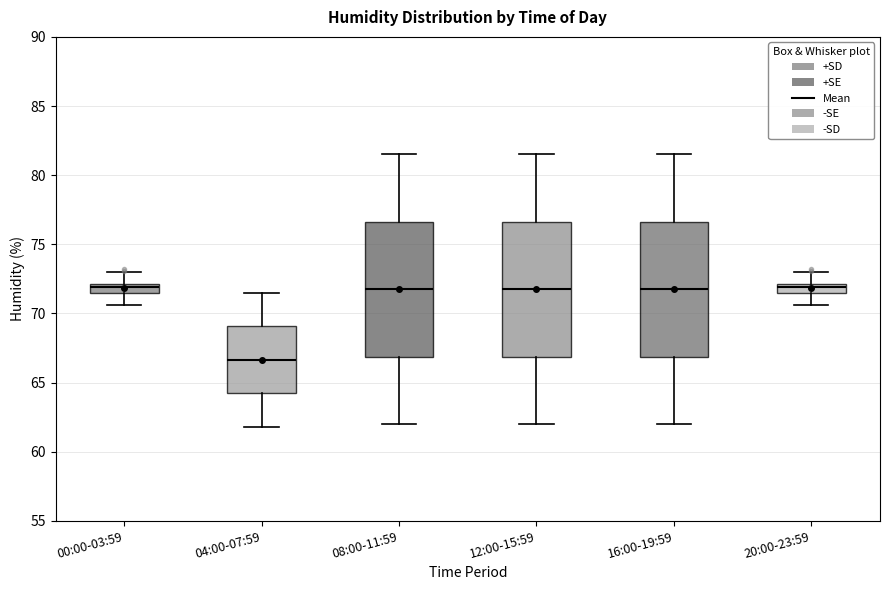

Where does the lower whisker of the box for 12:00-15:59 end on the y-axis? The values are not printed on the chart, so give them approximately, as read against the axis.

62.0